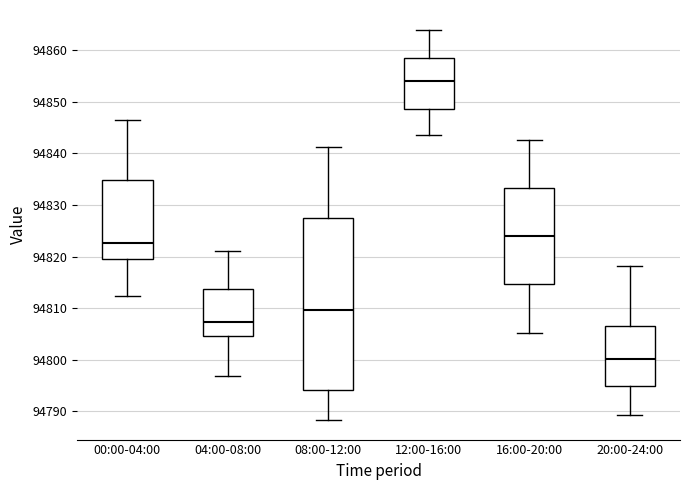

Where is the lower edge of the box for 16:00-20:00 on the y-axis? The values are not printed on the chart, so give them approximately, as read against the axis.

94815